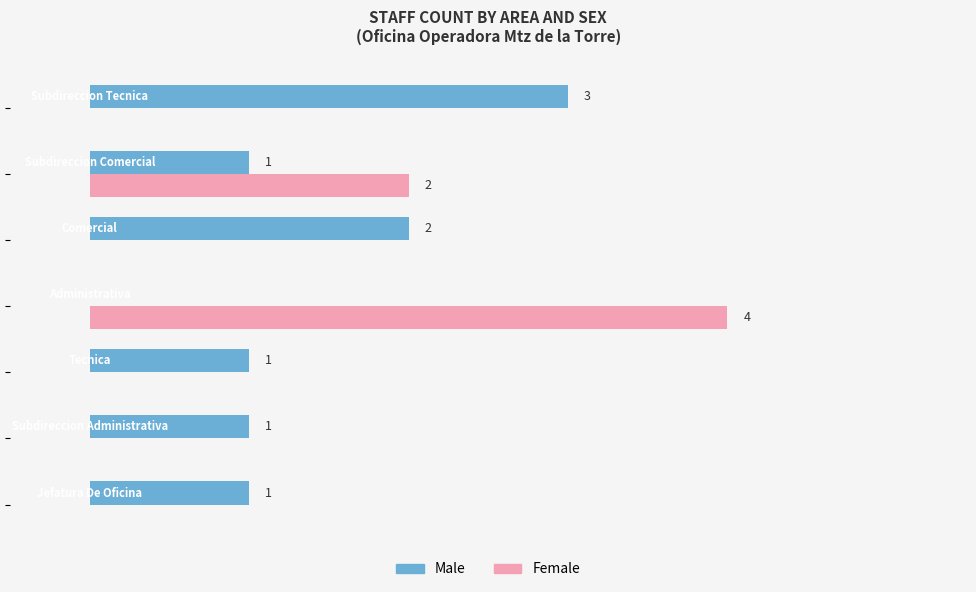

Which series has the largest total across all categories?

Male